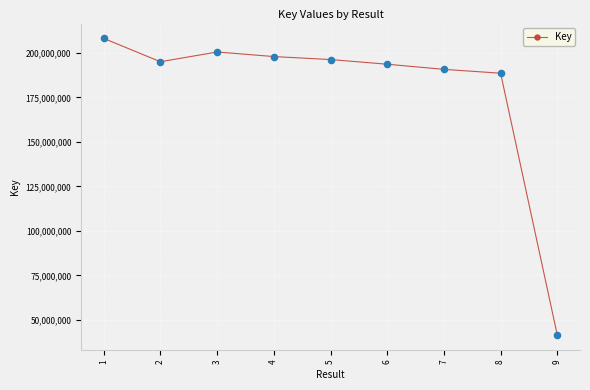

Between 9 and 7, which is larger?

7